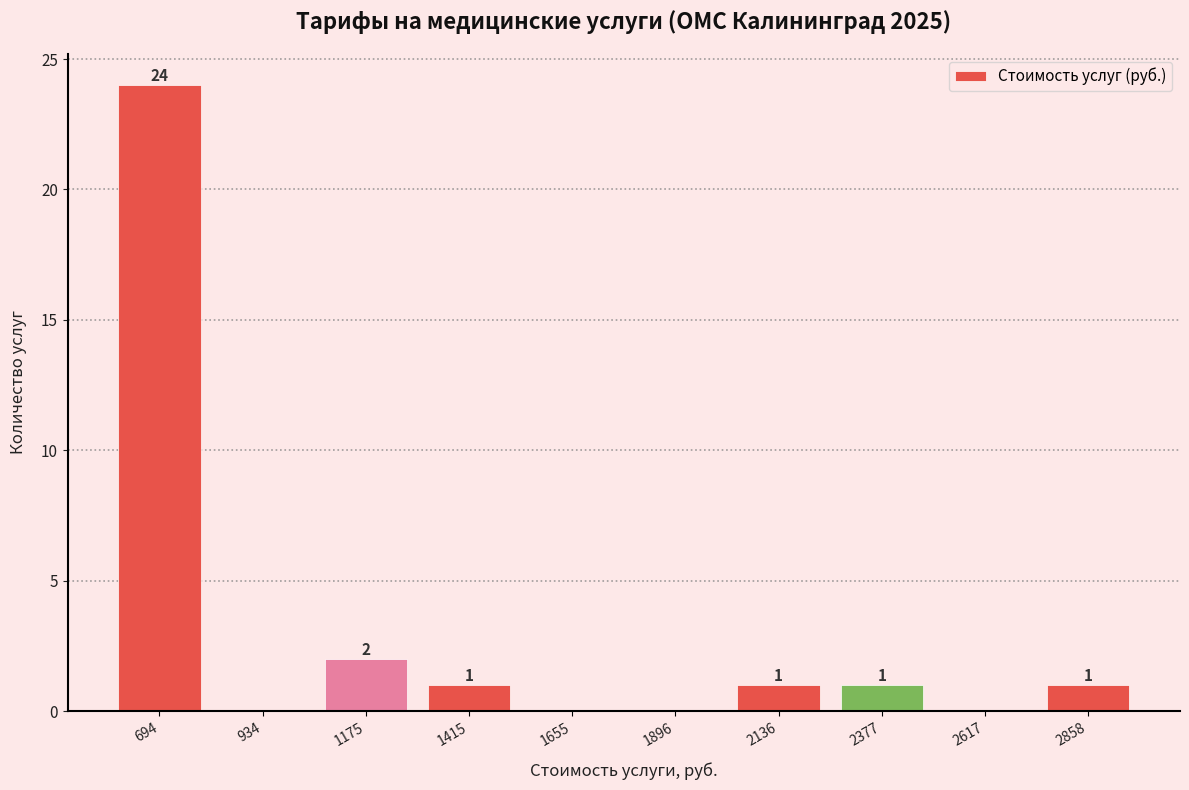

Over which range of the x-axis is the bar tallest?

550 to 800